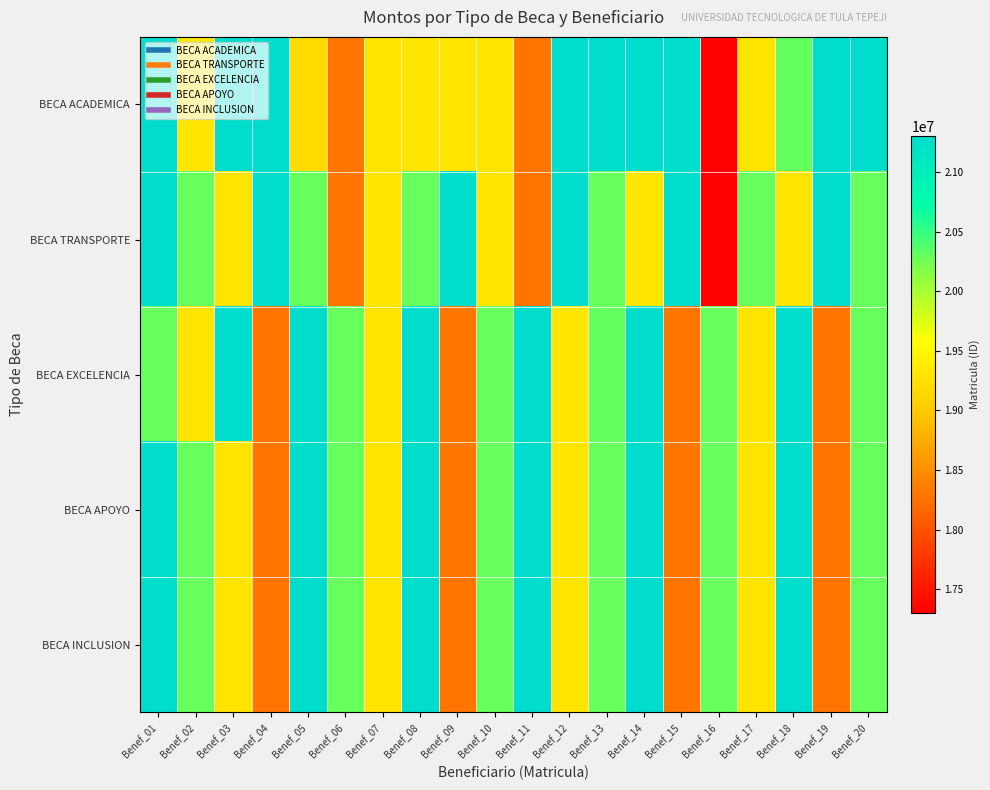

At Benef_04, list the series in order from smallest to largest.

BECA INCLUSION, BECA APOYO, BECA EXCELENCIA, BECA ACADEMICA, BECA TRANSPORTE